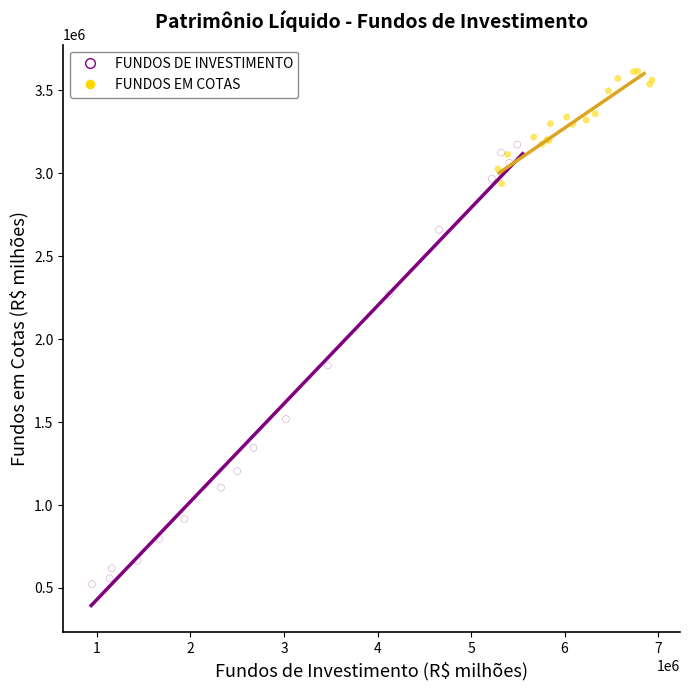

Which series reaches the minimum Y coordinate?

FUNDOS DE INVESTIMENTO